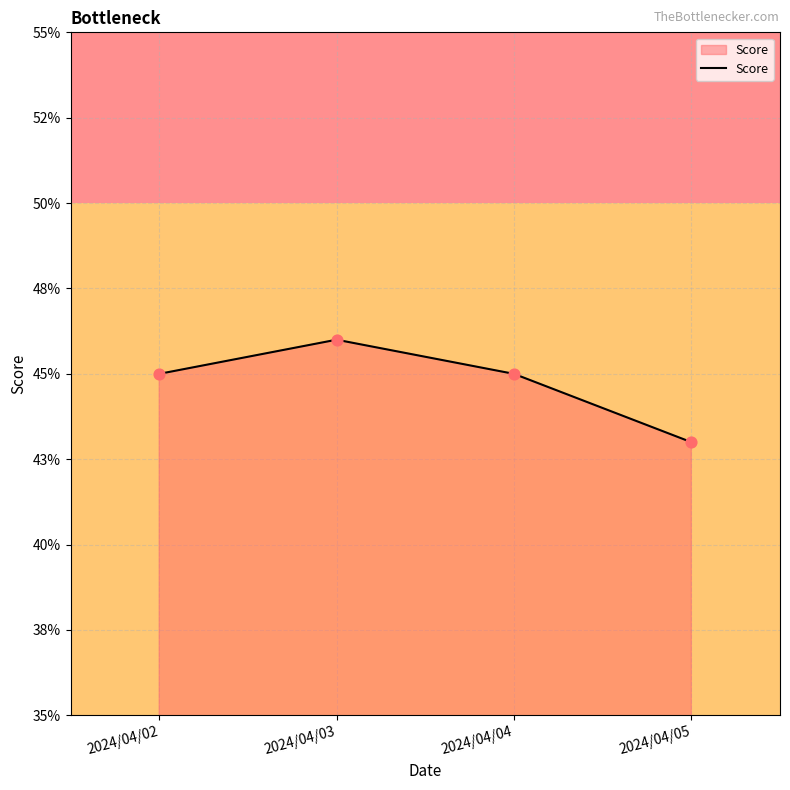

Which has a higher value, 2024/04/03 or 2024/04/05?

2024/04/03